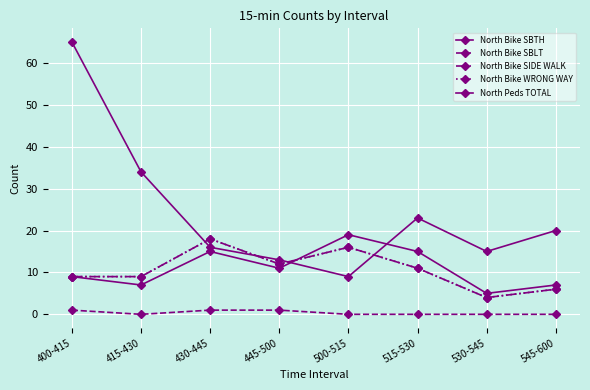

Does the chart have visible grid lines?

Yes